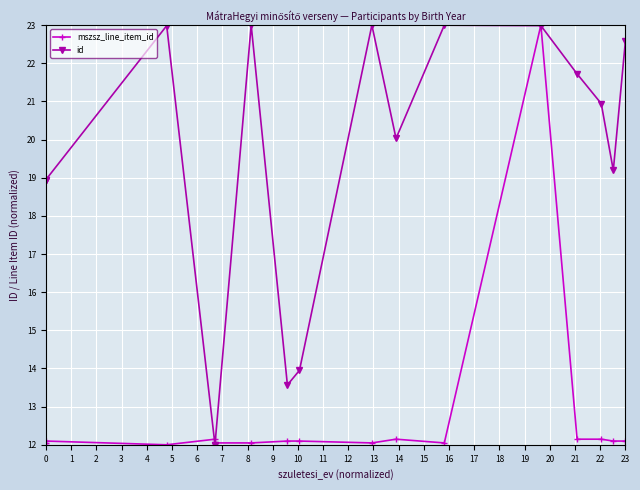

Is the value of id at 10 greater than the value of mszsz_line_item_id at 0?

Yes